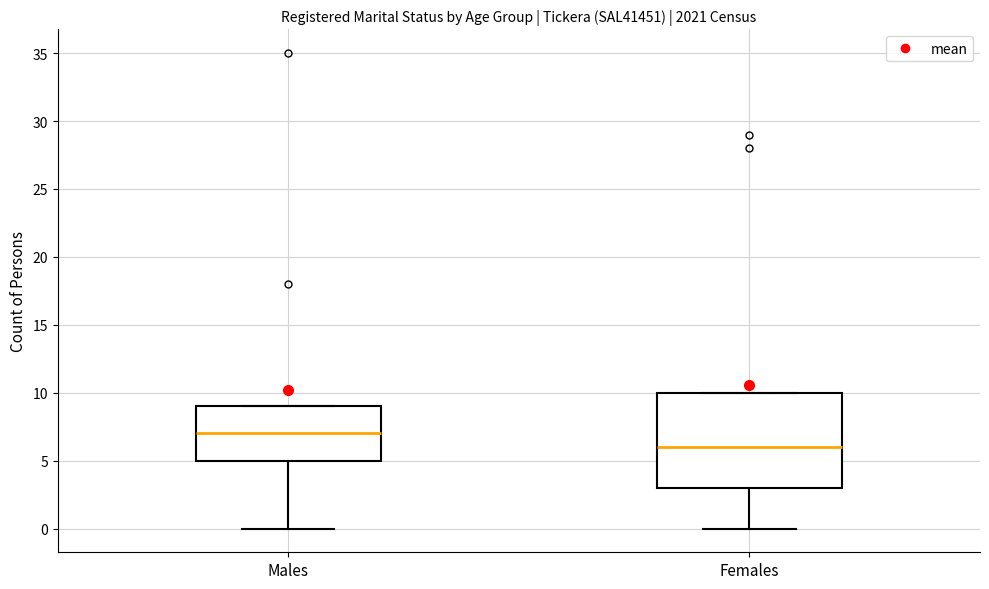

Reading left to right, transcribe this box plot: for each box, give where its median line is, the range the box spans, and where its two whiskers end, as read against the y-axis. The values are not printed on the chart, so give them approximately, as read against the axis.

Males: median 7, box 5 to 9, whiskers 0 to 9
Females: median 6, box 3 to 10, whiskers 0 to 10